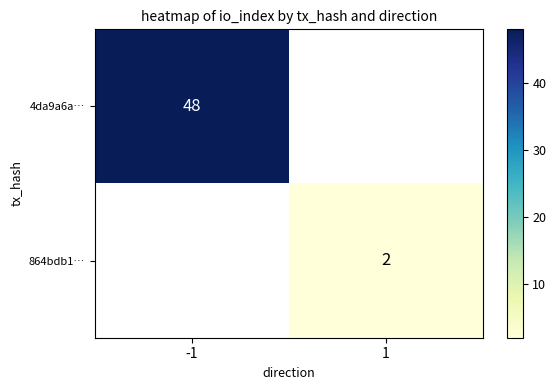

Is it true that 4da9a6a… equals 48 at -1?

True